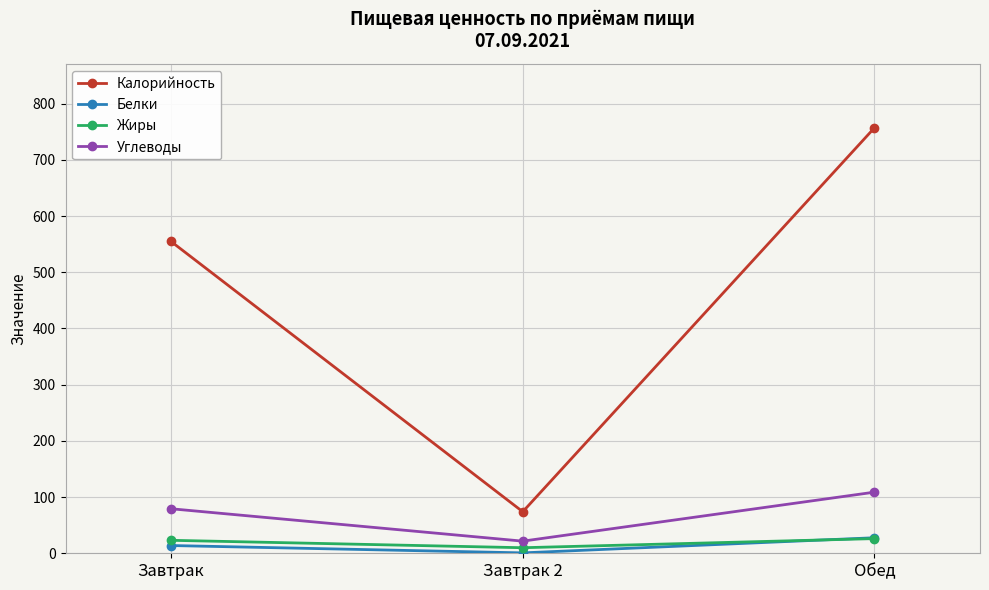

What value does the Углеводы series have at Завтрак 2?

21.6